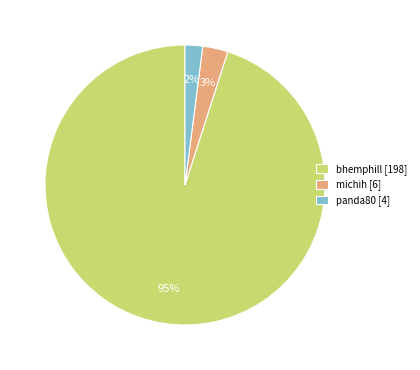

Is there a majority slice in this chart?

Yes